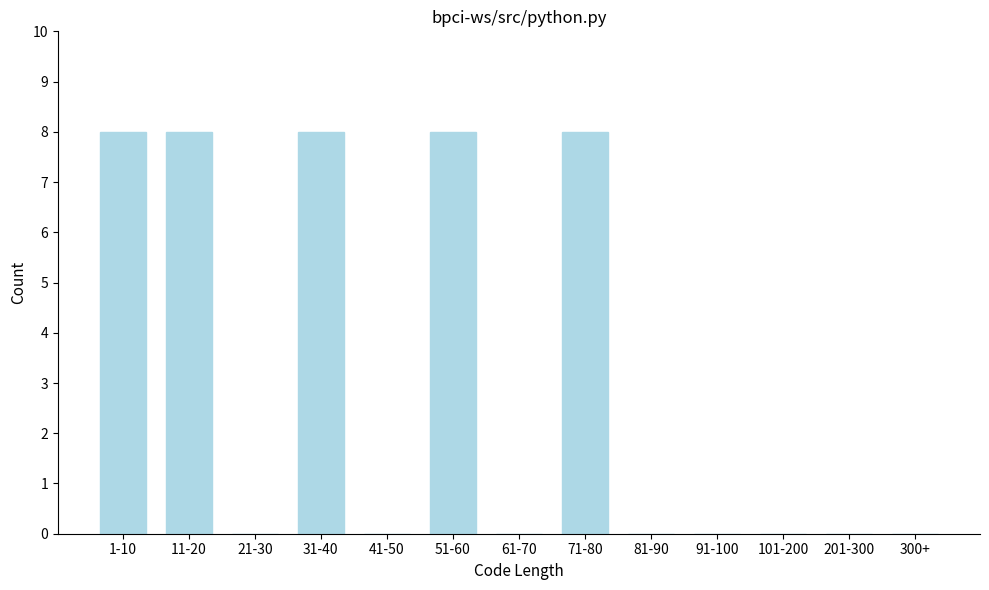

Reading left to right, transcribe all the data shown in this chart.

1-10=8	11-20=8	21-30=0	31-40=8	41-50=0	51-60=8	61-70=0	71-80=8	81-90=0	91-100=0	101-200=0	201-300=0	300+=0